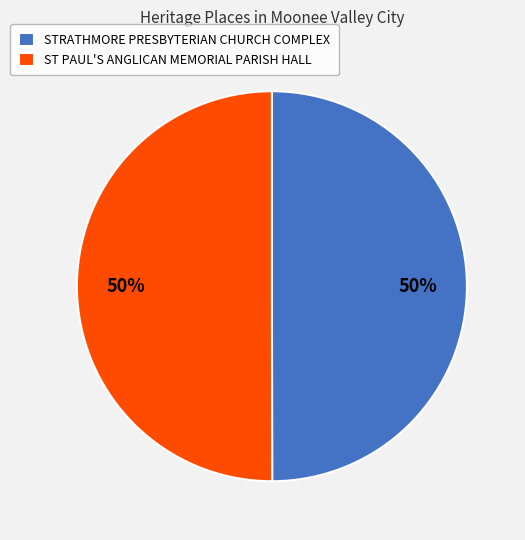

How many slices are in this pie chart?

2